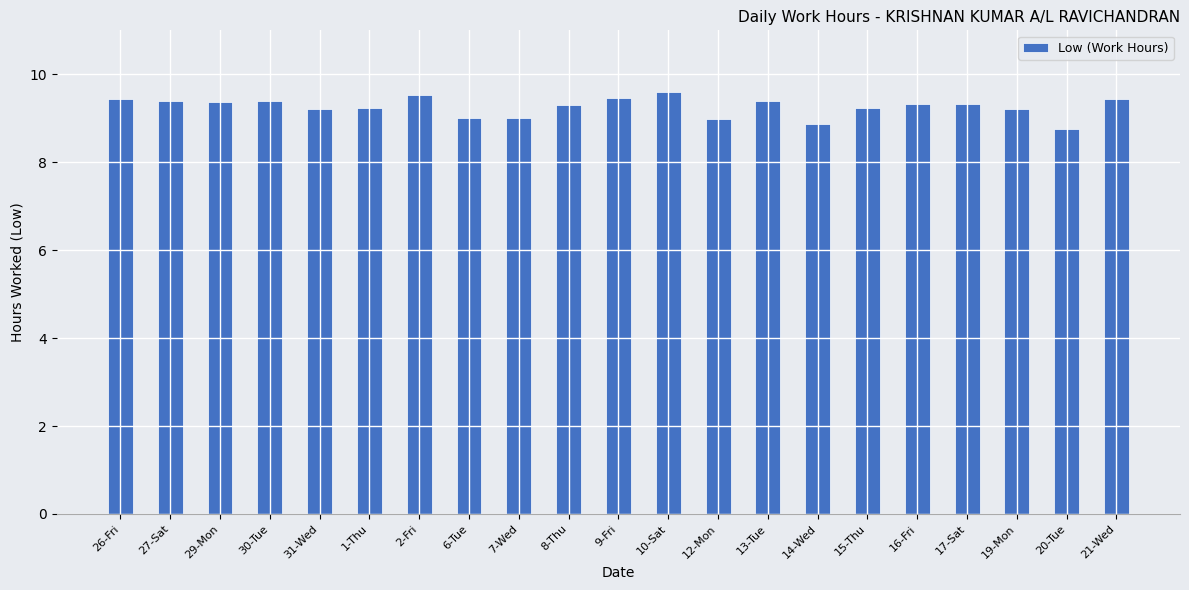

Is it true that the value at 2-Fri is 3.2?

False